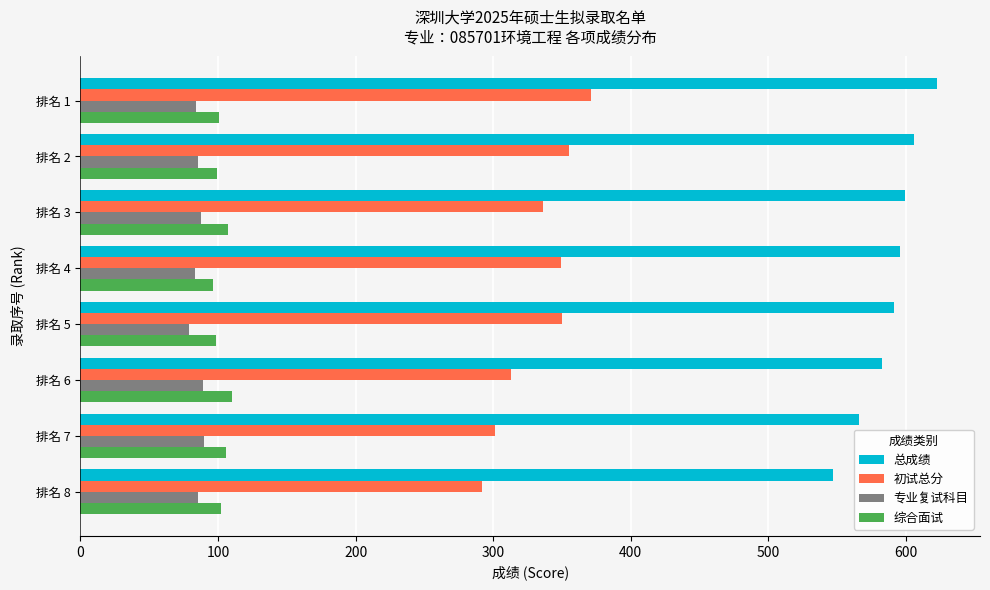

The value of 总成绩 at 排名 6 is 582.3. True or false?

True